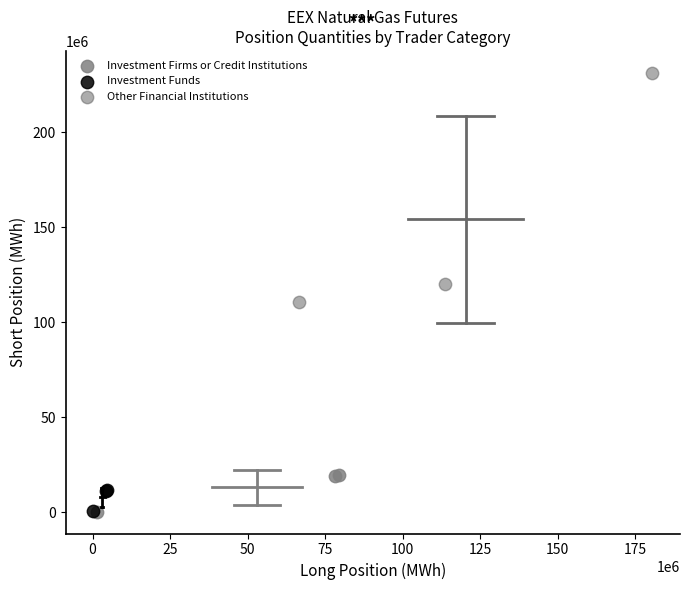

Which series has the widest spread of Y values?

Other Financial Institutions